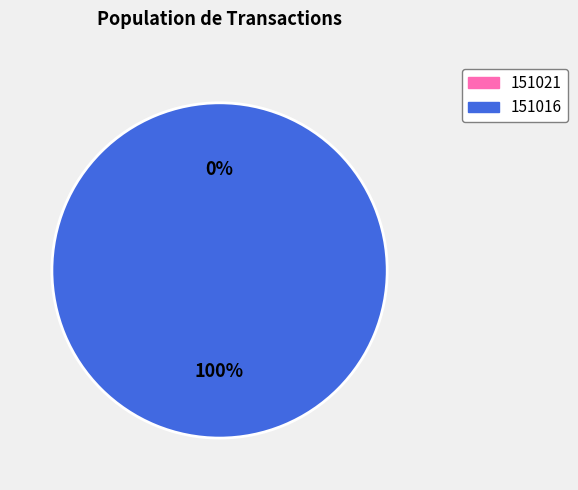

Does 151016 represent more than half of the total?

Yes